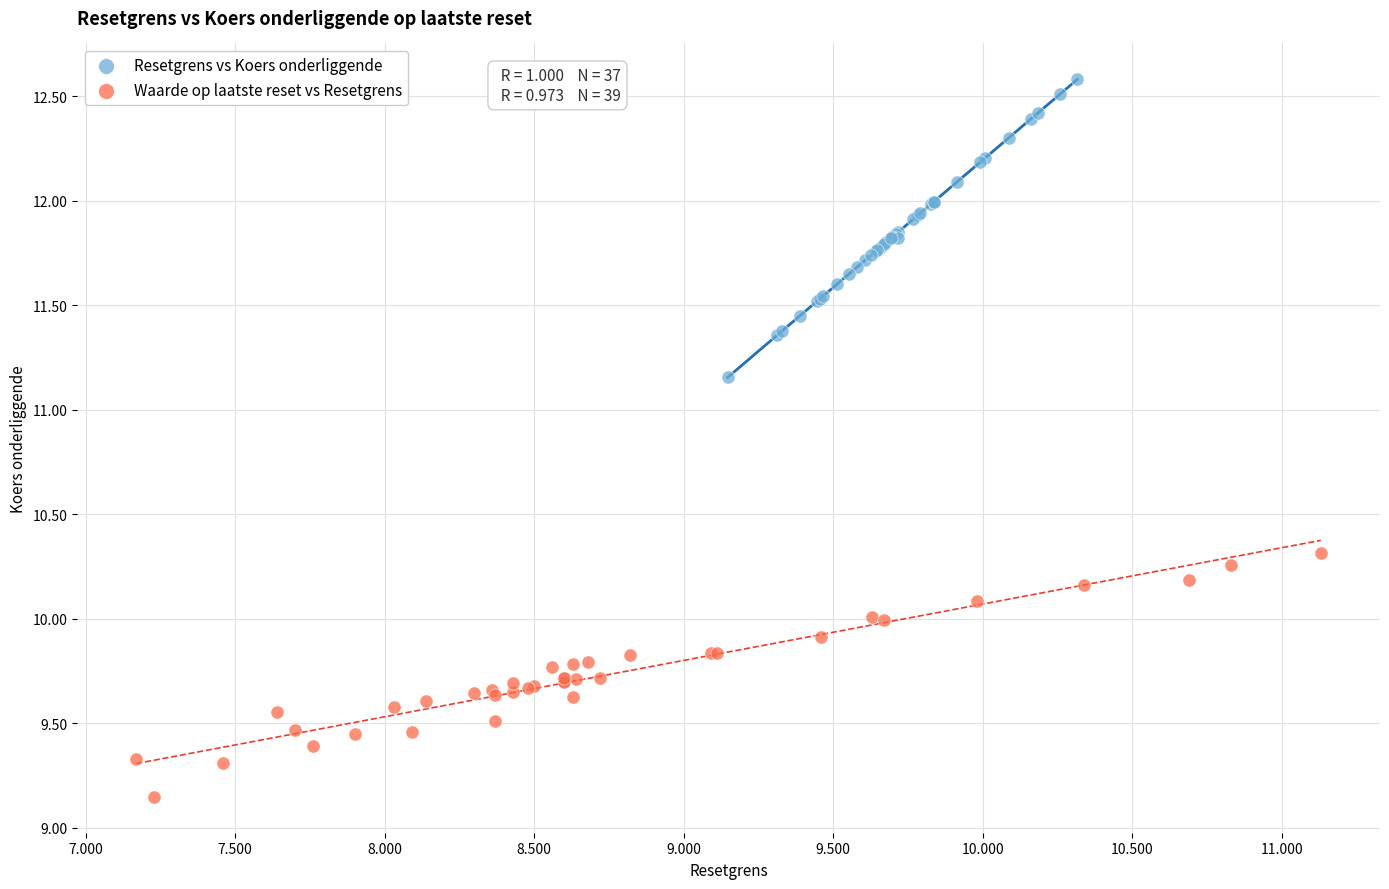

Which series contains the highest Y value?

Resetgrens vs Koers onderliggende